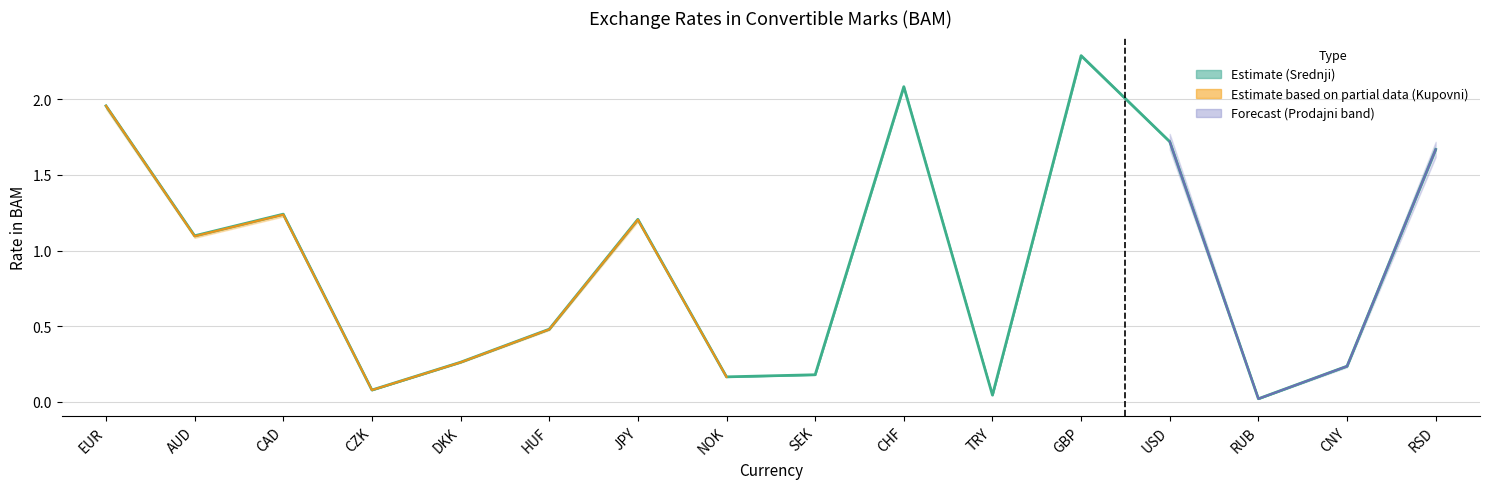

List the series in order of their overall mean, lowest first.

Kupovni, Srednji, Prodajni